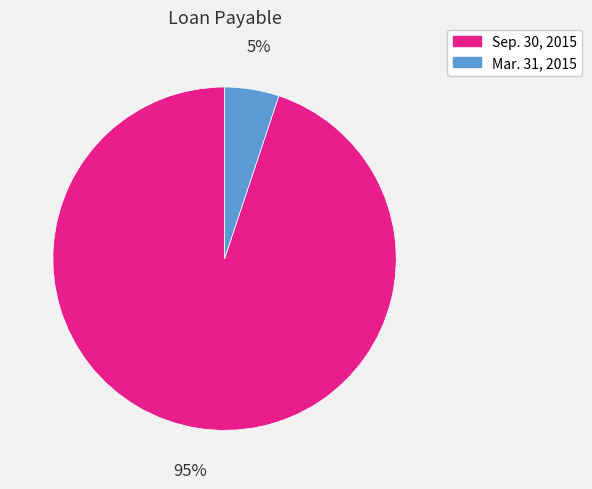

Rank the categories by value from highest to lowest.

Sep. 30, 2015, Mar. 31, 2015